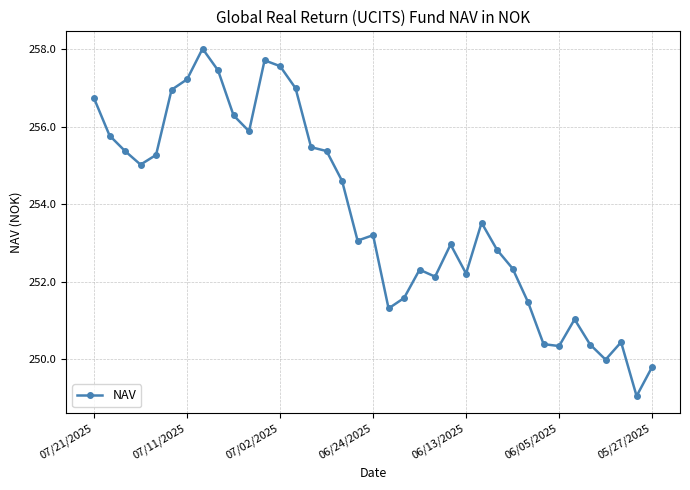

How many lines are shown in the chart?

1